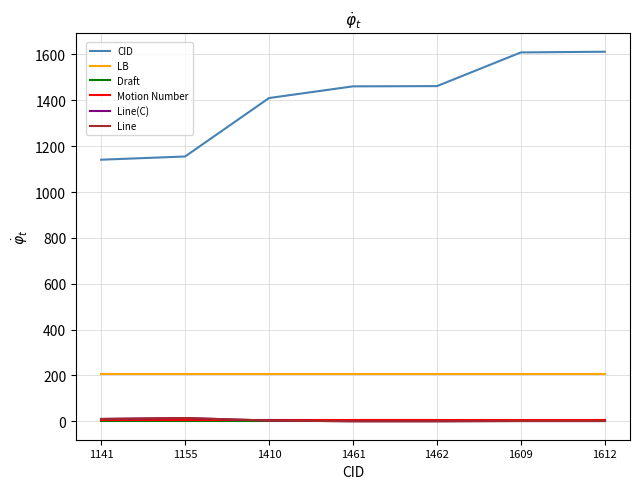

Is this an area chart (filled region under the line)?

No